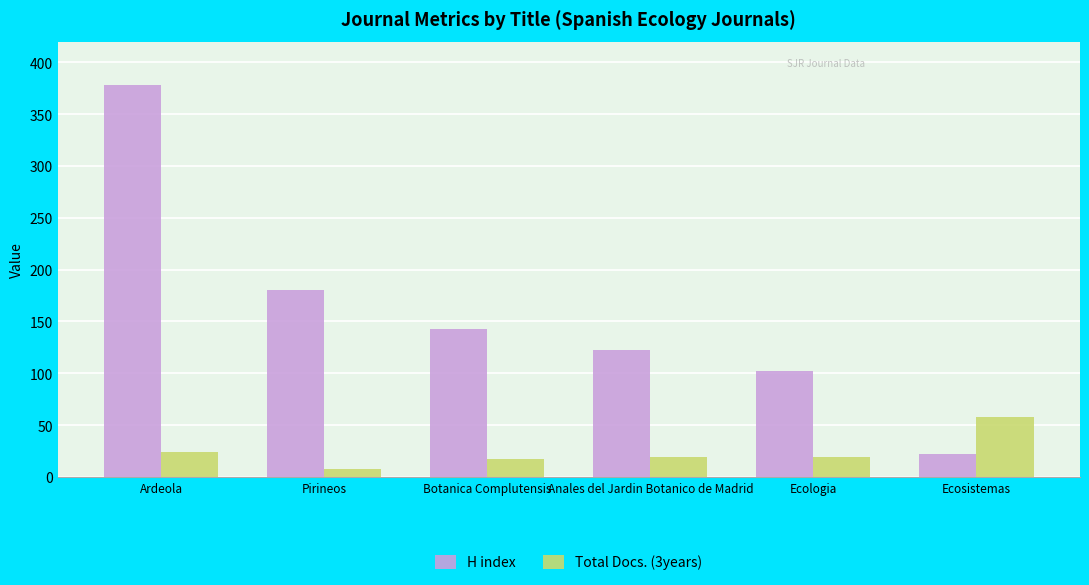

List the series in order of their overall mean, lowest first.

Total Docs. (3years), H index